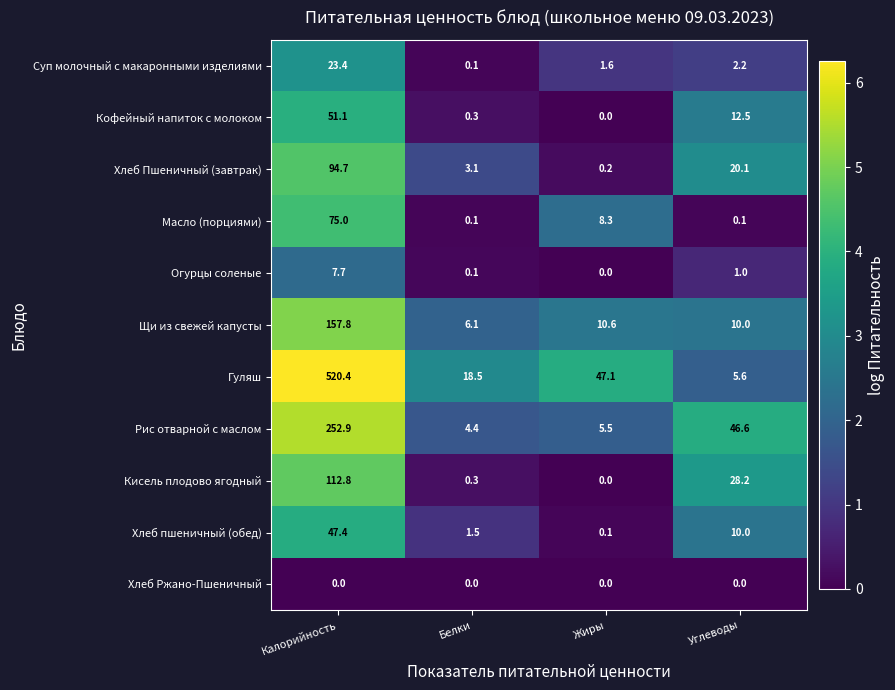

Read the Щи из свежей капусты value at Белки.

6.1